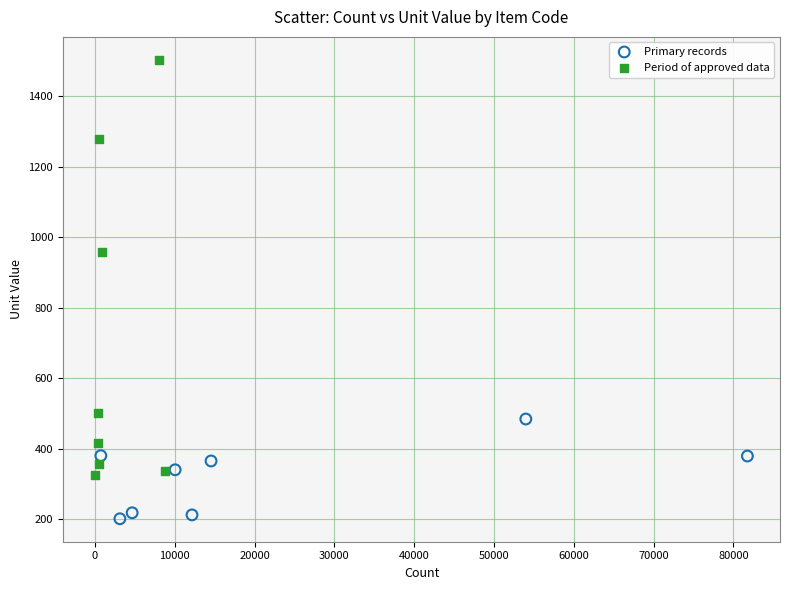

Which series contains the highest Y value?

Period of approved data